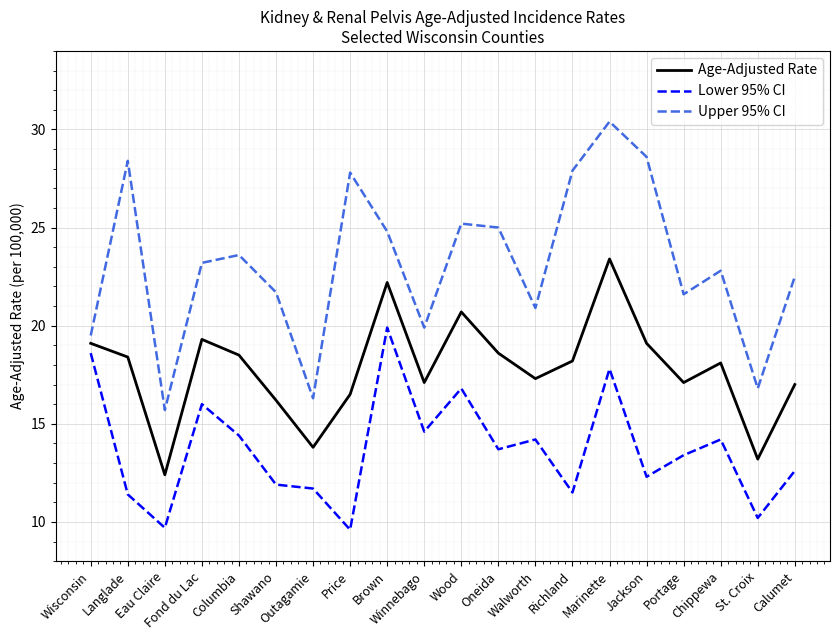

The value of Lower 95% CI at Richland is 11.5. True or false?

True